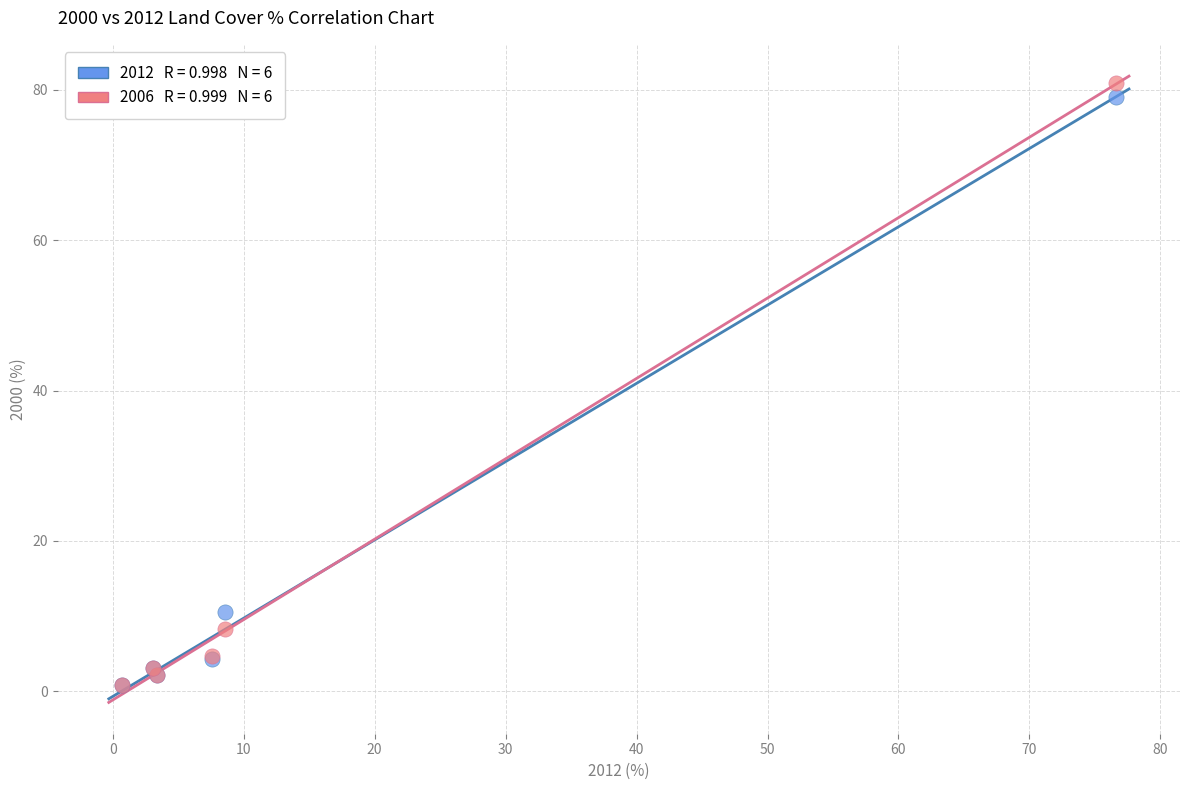

Across all series, what Y value is closest to 40?

10.5